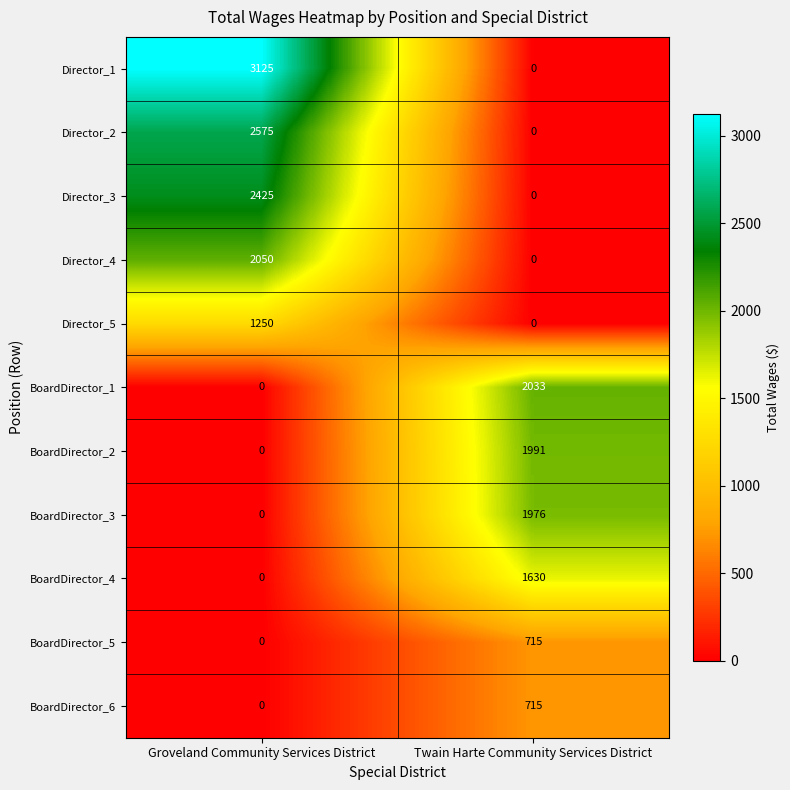

List the labels in order of BoardDirector_5 value, largest first.

Twain Harte Community Services District, Groveland Community Services District